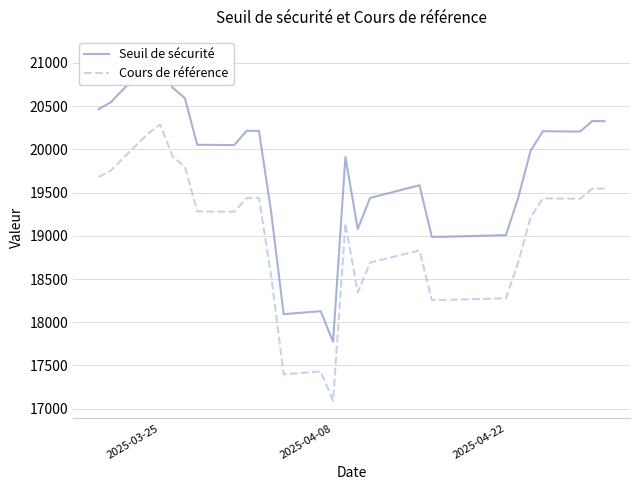

What is the lowest value of the Cours de référence series?

17090.4